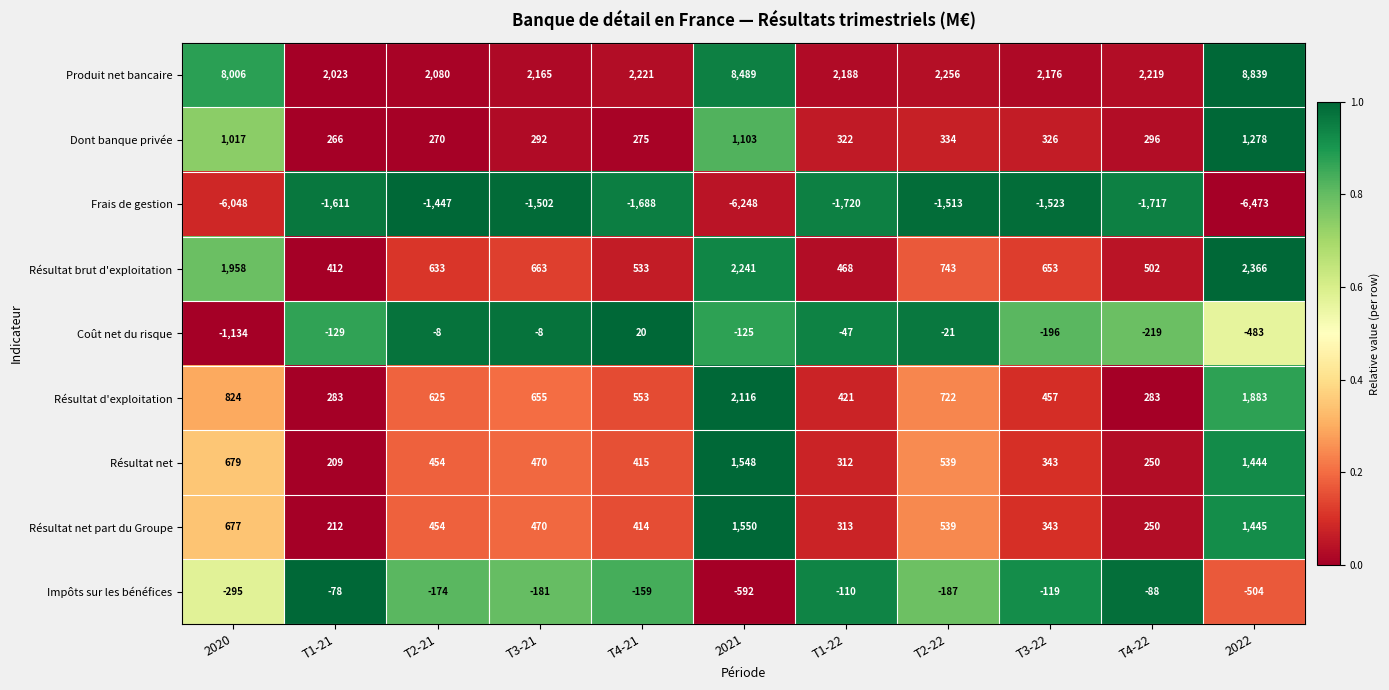

Which series changed the most between T4-21 and T4-22?

Résultat d'exploitation